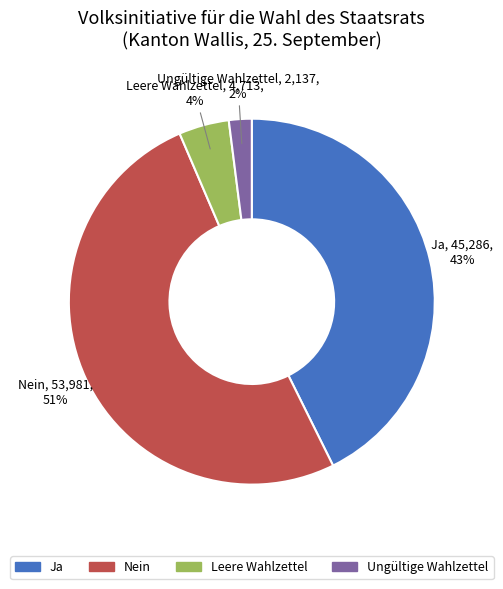

To the nearest percent, what percentage of the pie is Ja?

43%